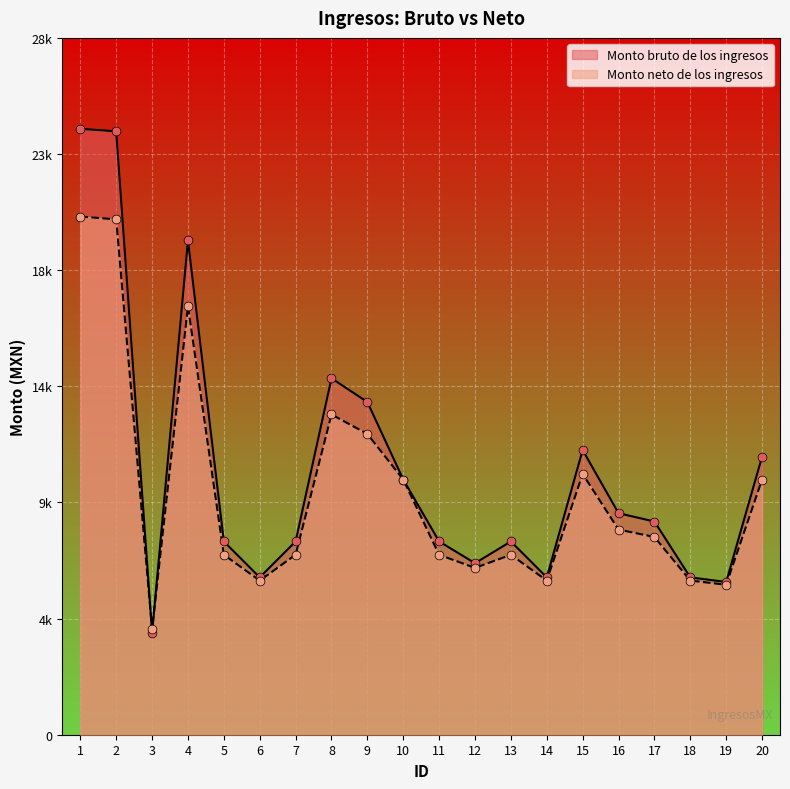

At how many categories does at least one series exceed 17027?

3